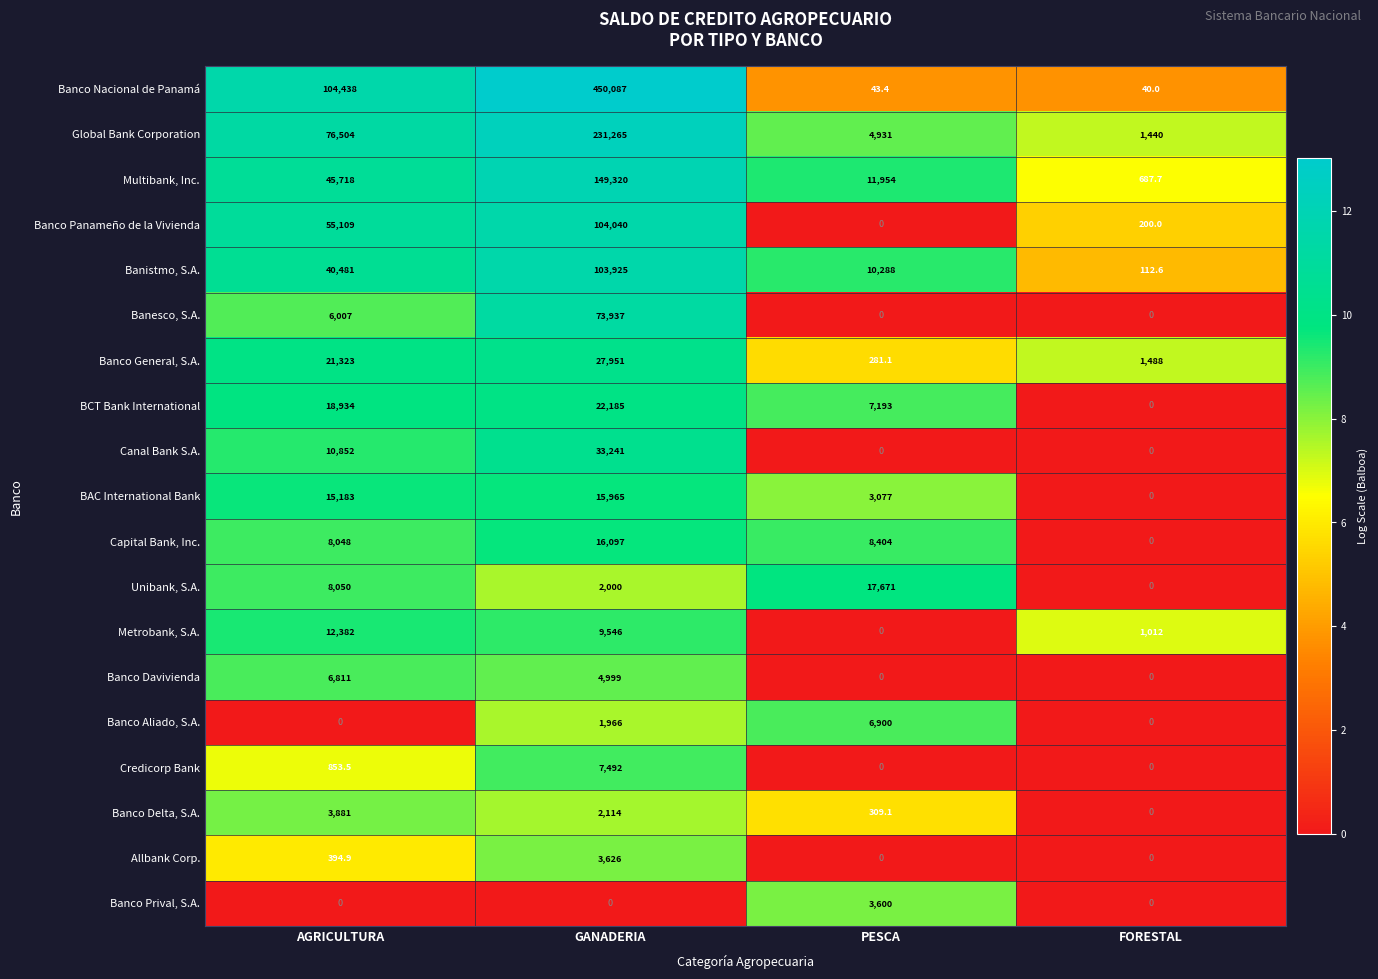

Which category has the lowest value in the Banco Panameño de la Vivienda series?

PESCA